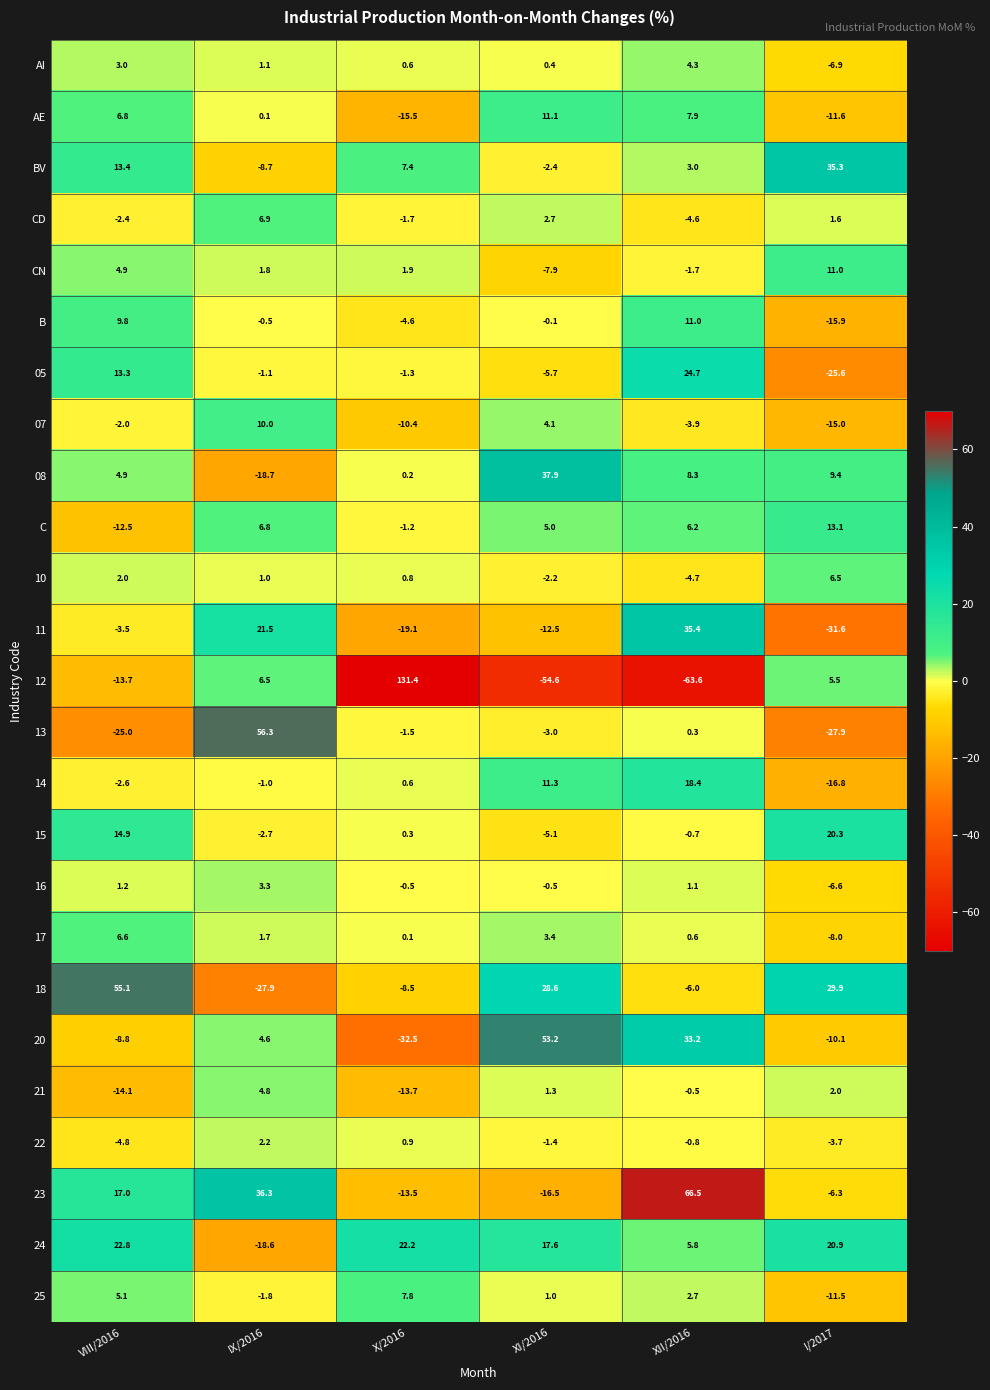

Is the value of AI at I/2017 greater than the value of 16 at X/2016?

No